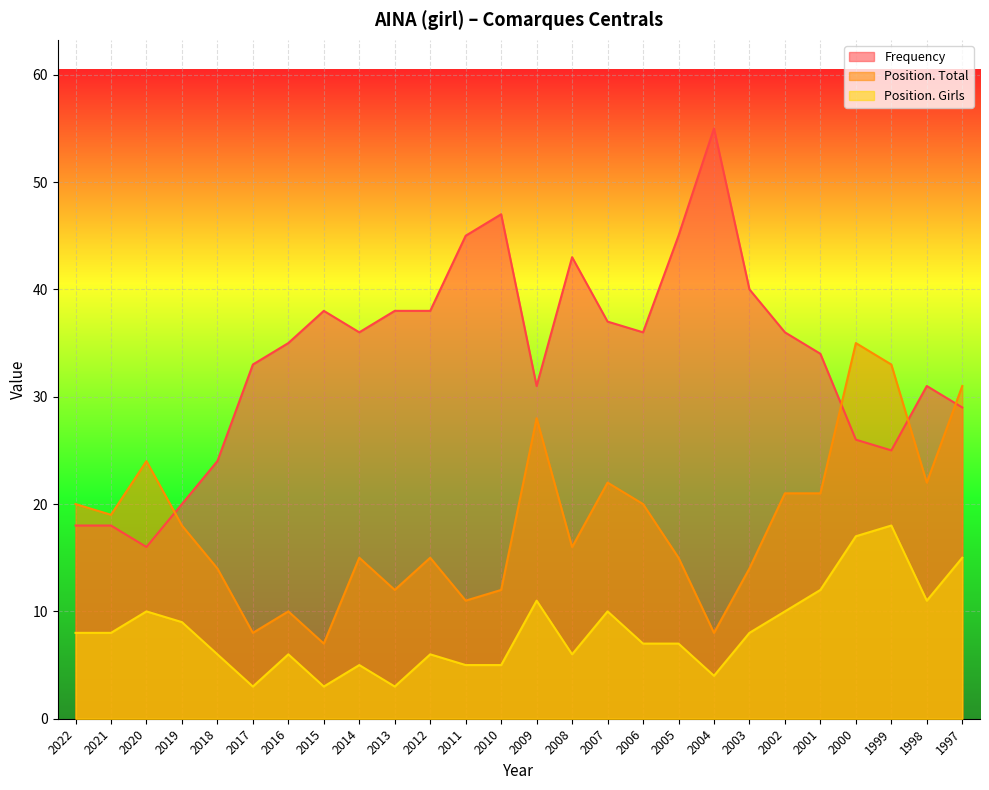

Does the chart display data point markers on the line(s)?

No